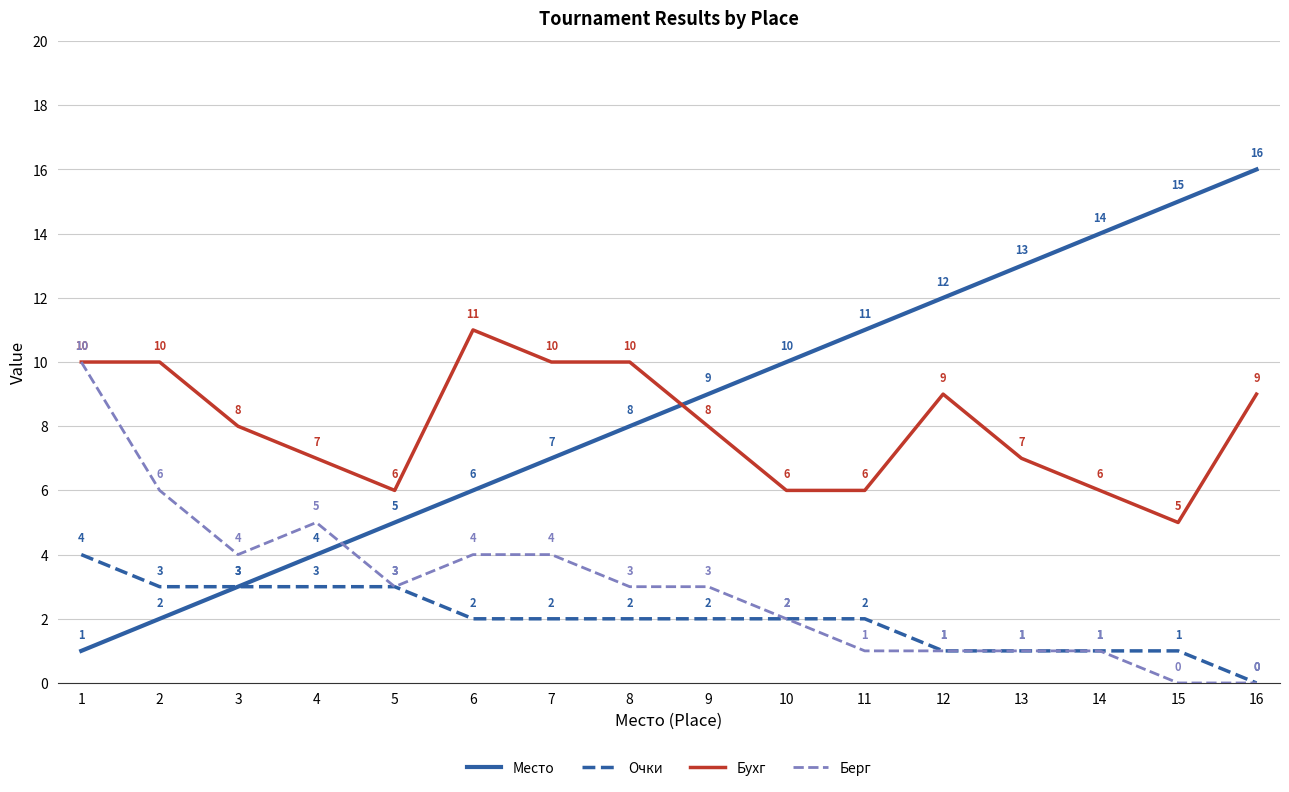

Where do Бухг and Место first cross each other?

8 and 9